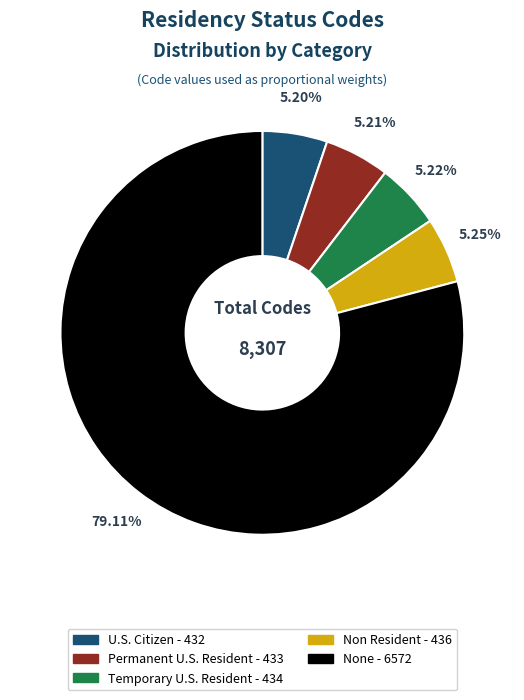

To the nearest percent, what is the average slice percentage?

20%